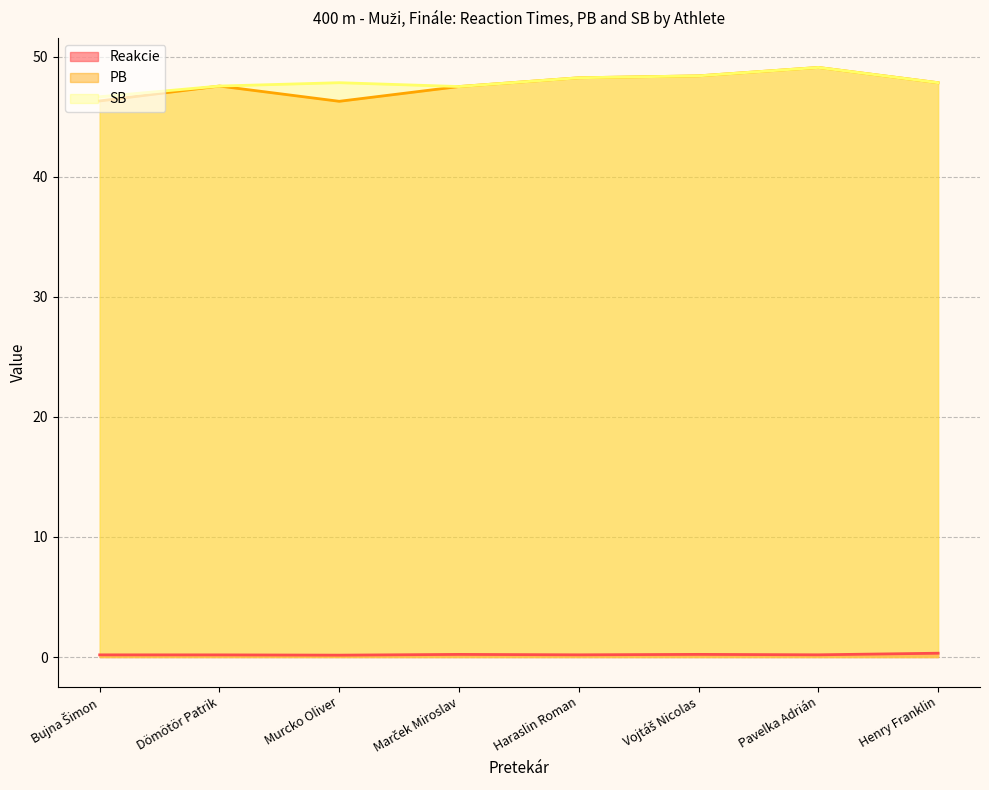

What is the sum of the SB values at Dömötör Patrik and Haraslin Roman?

95.8